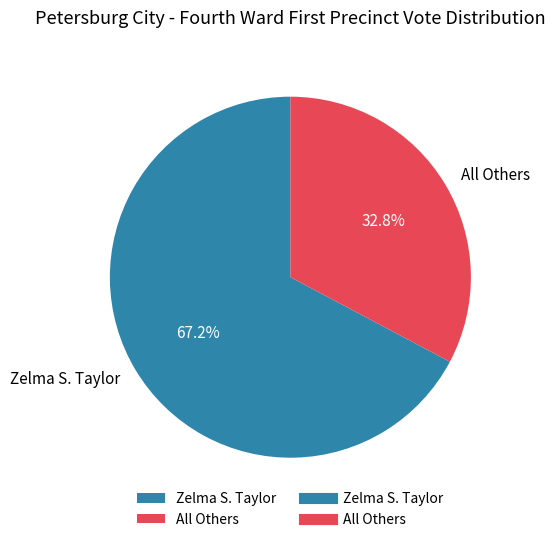

True or false: Zelma S. Taylor accounts for 67% of the total.

True